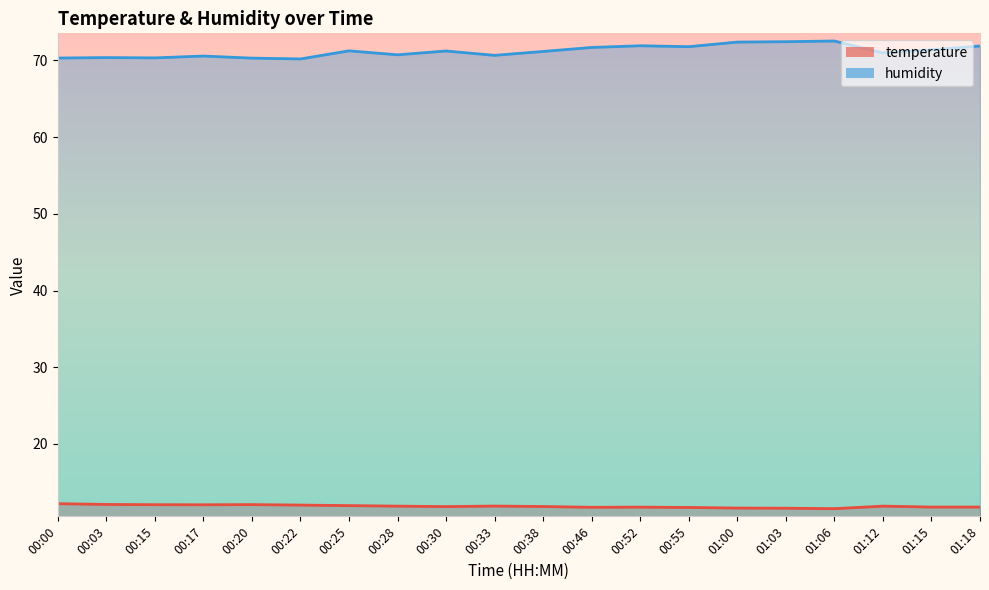

What value does the humidity series have at 00:17?

70.6